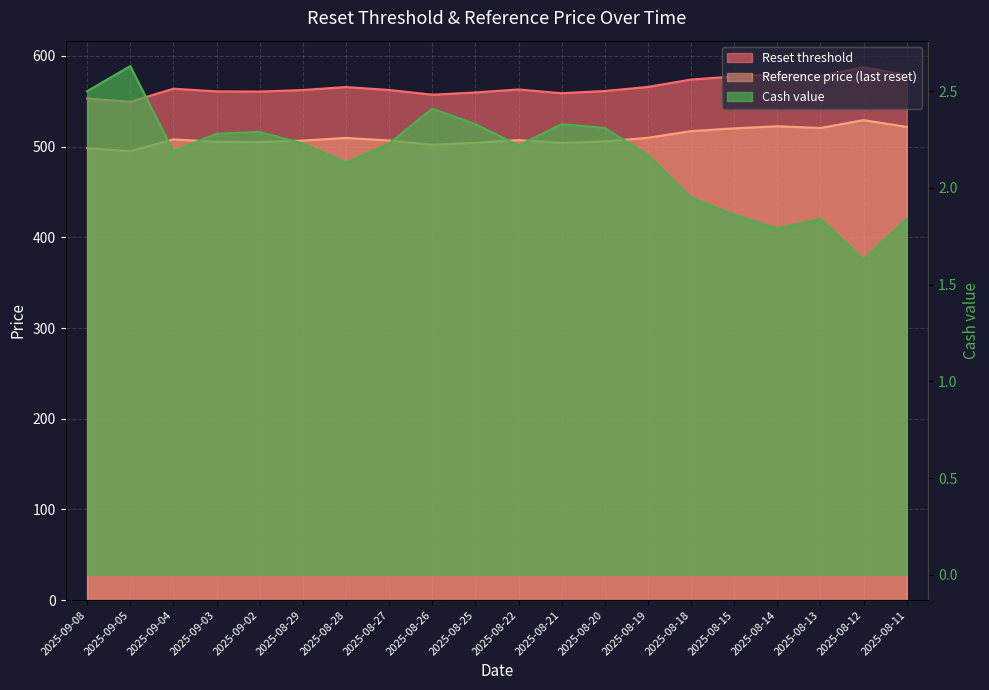

True or false: Reset threshold and Reference price (last reset) intersect in this chart.

False